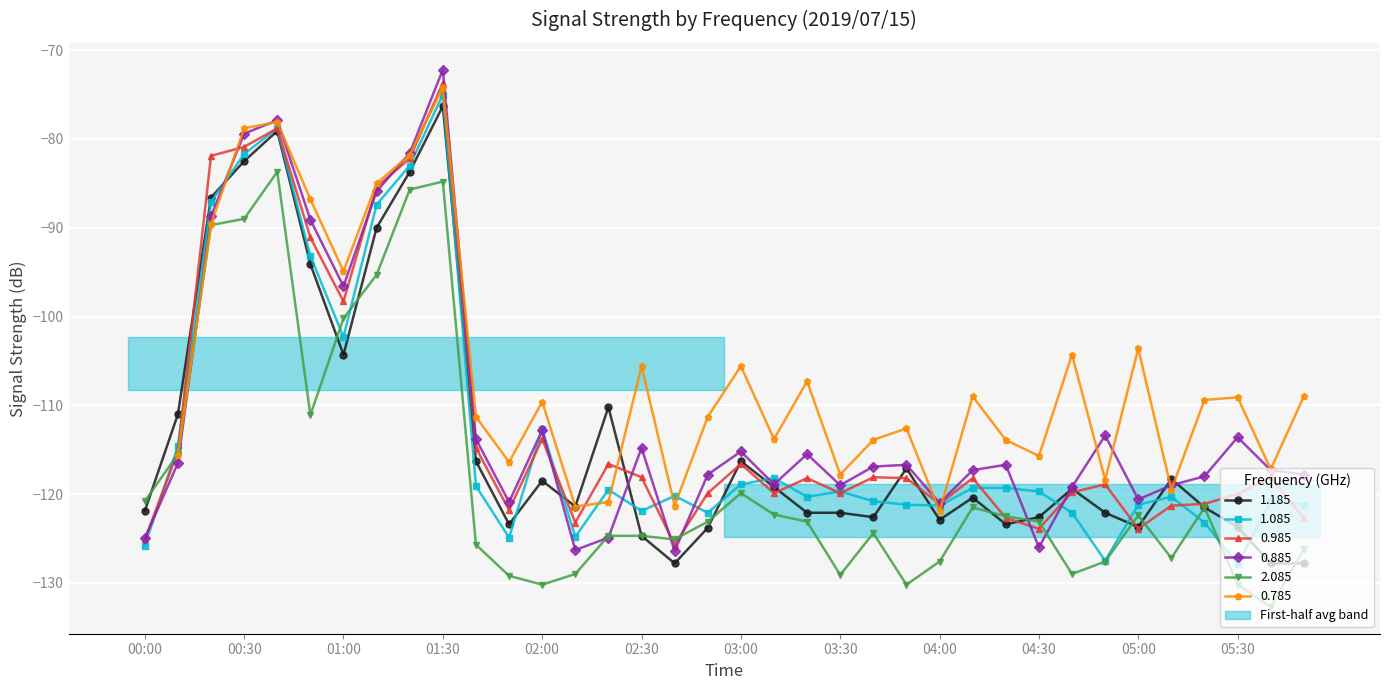

How many interior local peaks does the 0.885 series have?

10